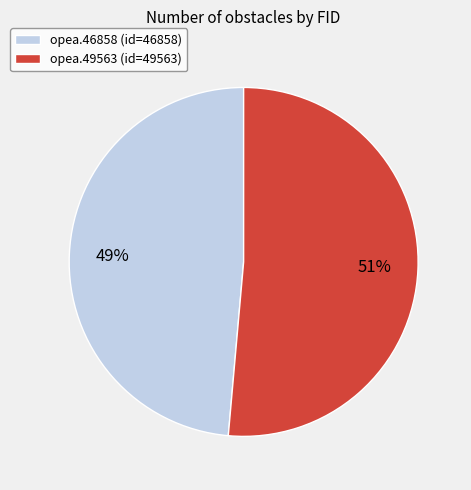

Which slice represents more than half of the pie?

opea.49563